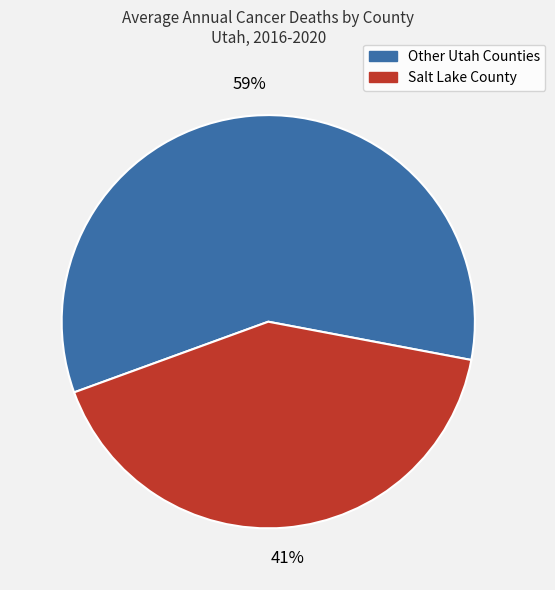

Is it true that Other Utah Counties is 59% of the pie?

True